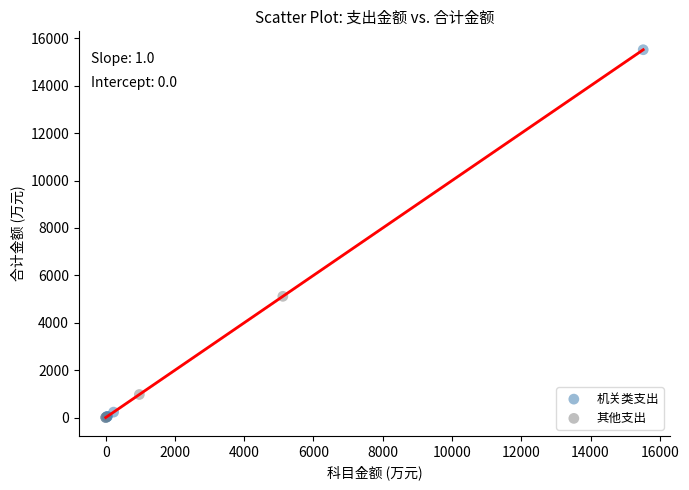

Which series contains the highest Y value?

机关类支出